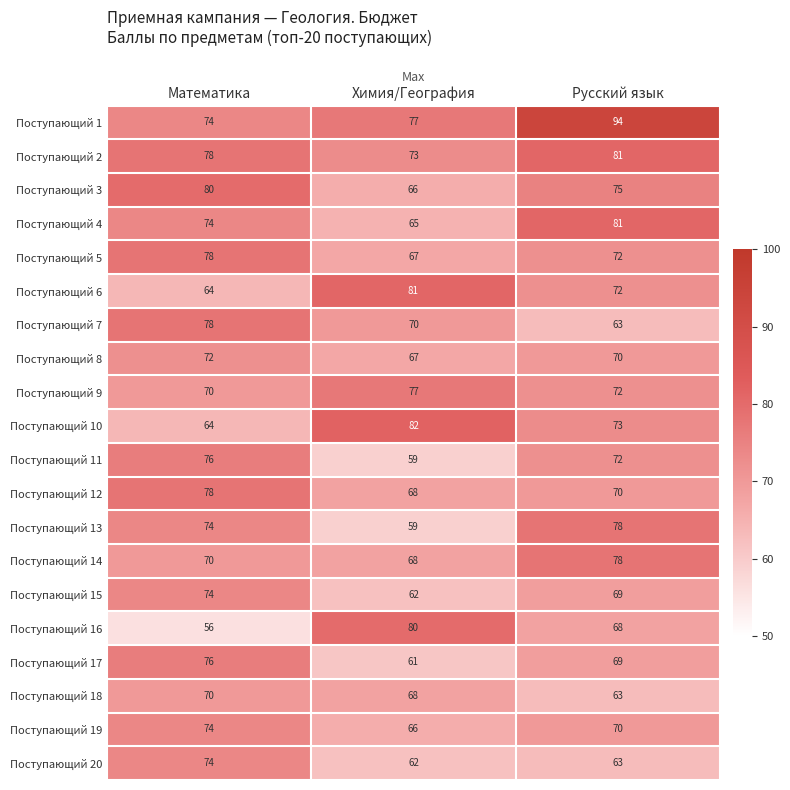

True or false: Поступающий 8 has a value of 67 at Химия/География.

True